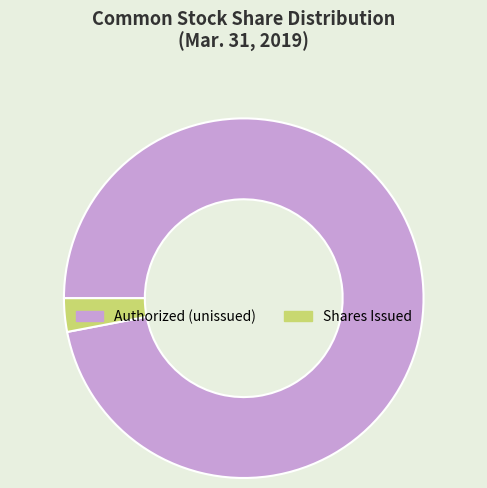

The Authorized (unissued) slice represents 97% of the pie. True or false?

True